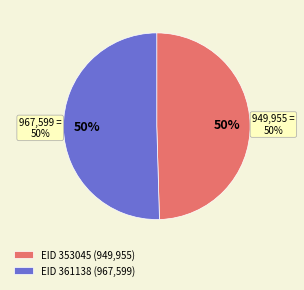

What is the largest slice in the pie chart?

361138